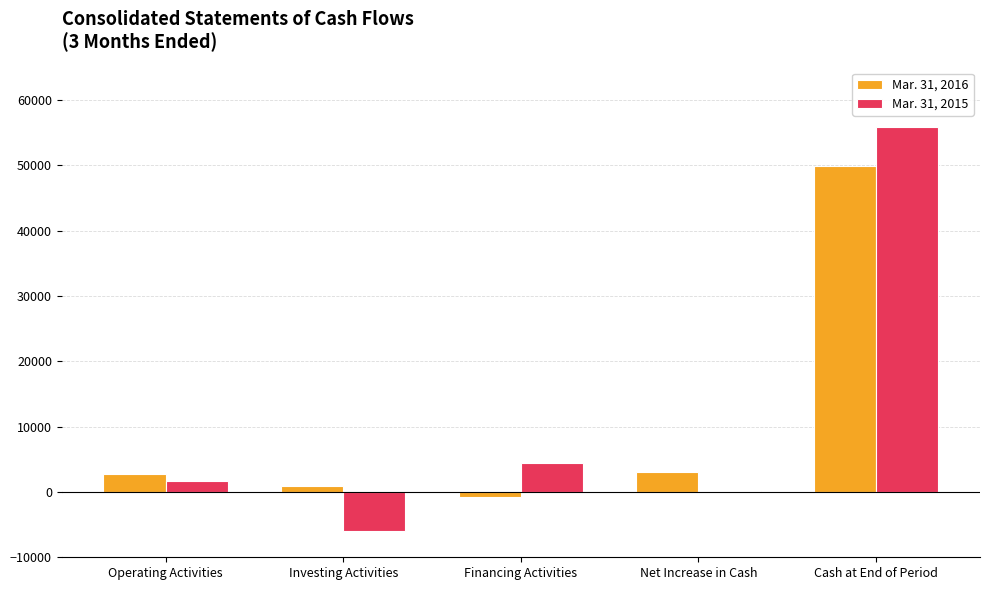

Are the bars horizontal?

No